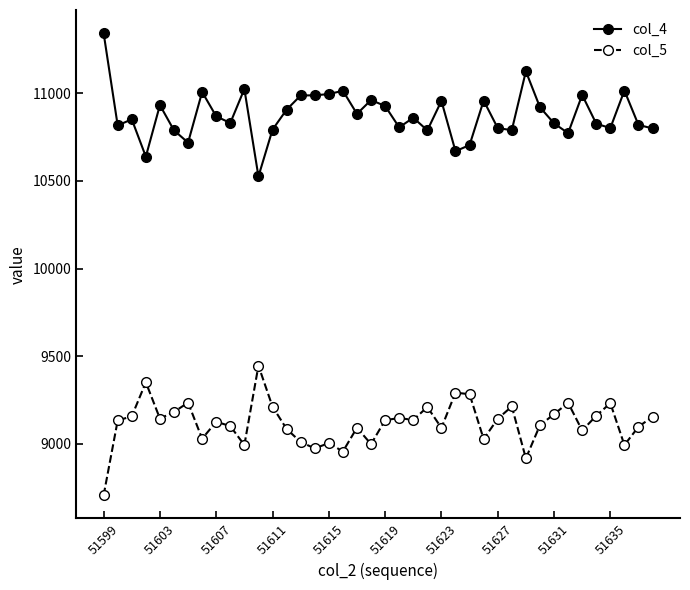

What is the lowest value of the col_4 series?

10526